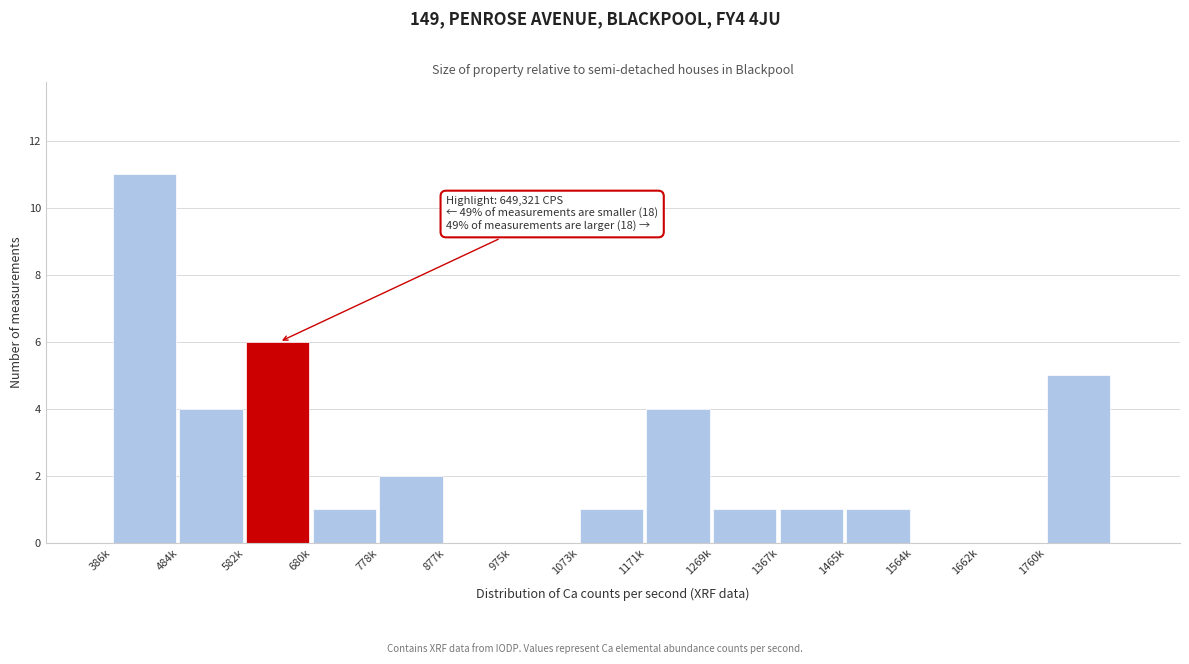

Reading left to right, extract all data points from this chart.

386k=11	484k=4	582k=6	680k=1	778k=2	877k=0	975k=0	1073k=1	1171k=4	1269k=1	1367k=1	1465k=1	1564k=0	1662k=0	1760k=5